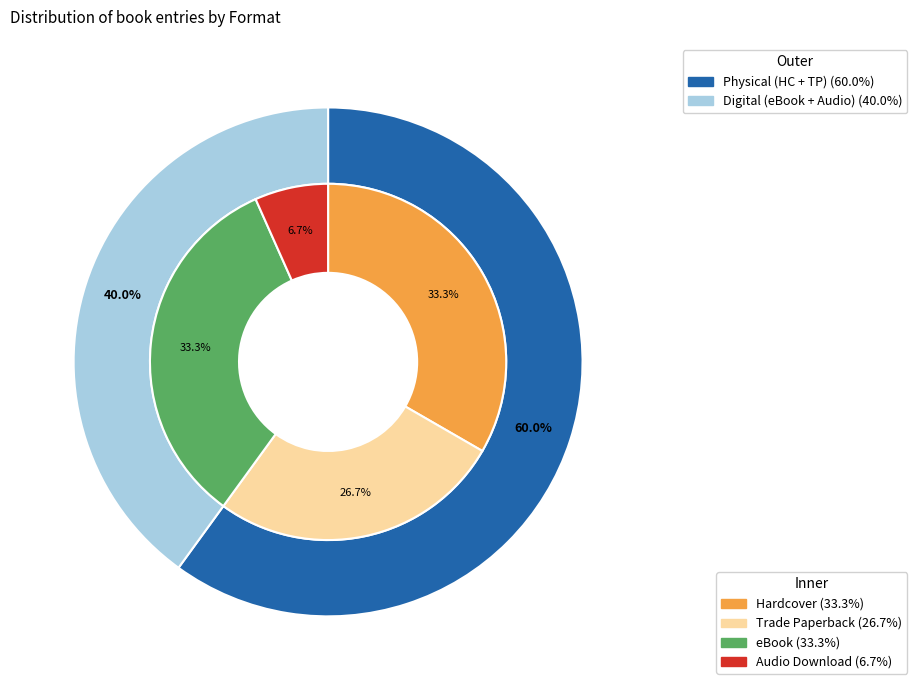

To the nearest percent, what is the combined percentage of Audio Download and Trade Paperback?

33%